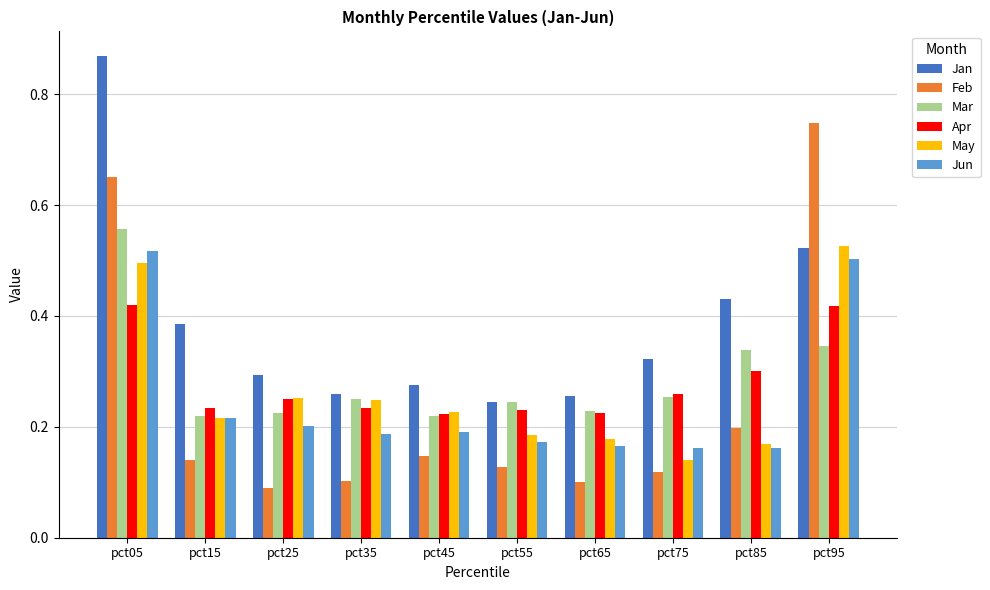

True or false: Apr has a value of 0.1 at pct65.

False